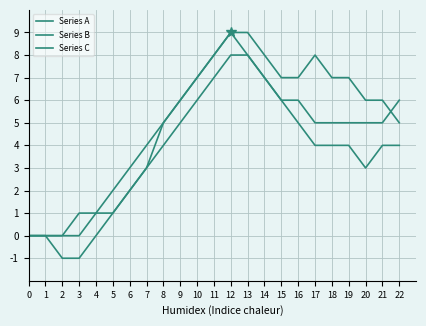

True or false: Series A and Series C cross at least once.

False